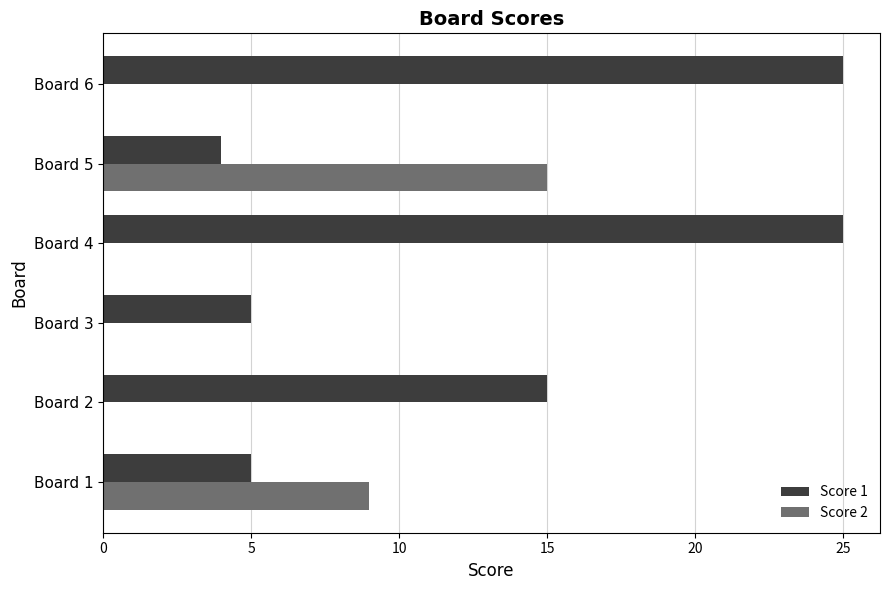

The Score 1 series shows 10 at Board 2. True or false?

False